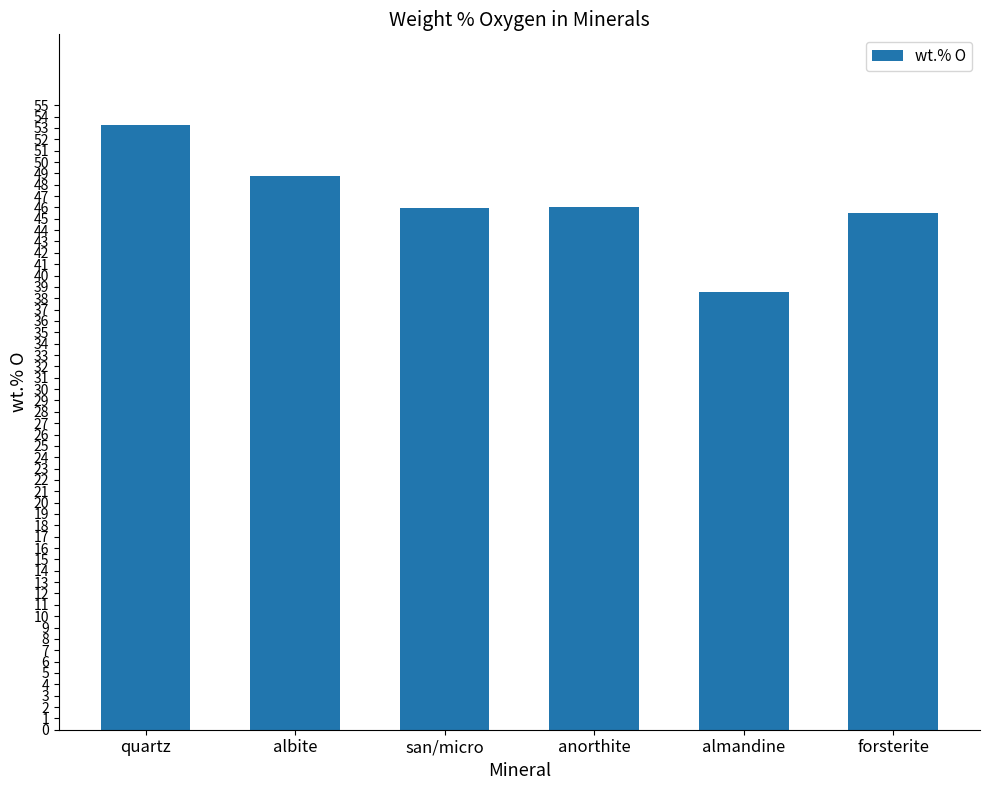

Reading left to right, what are all the values shown in this chart?

quartz=53.3	albite=48.8	san/micro=46.0	anorthite=46.0	almandine=38.6	forsterite=45.5